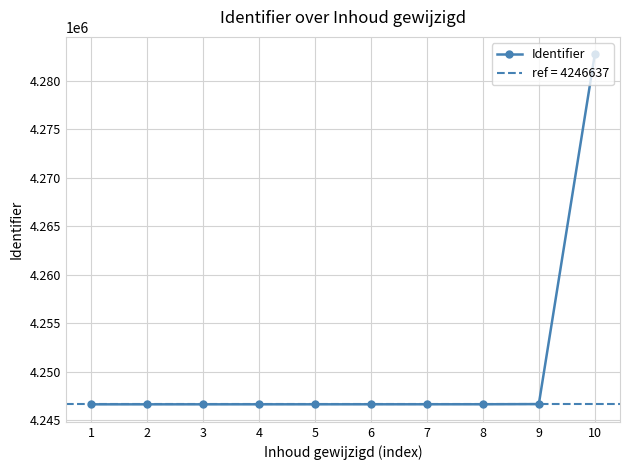

What is the highest value of the Identifier series?

4282736